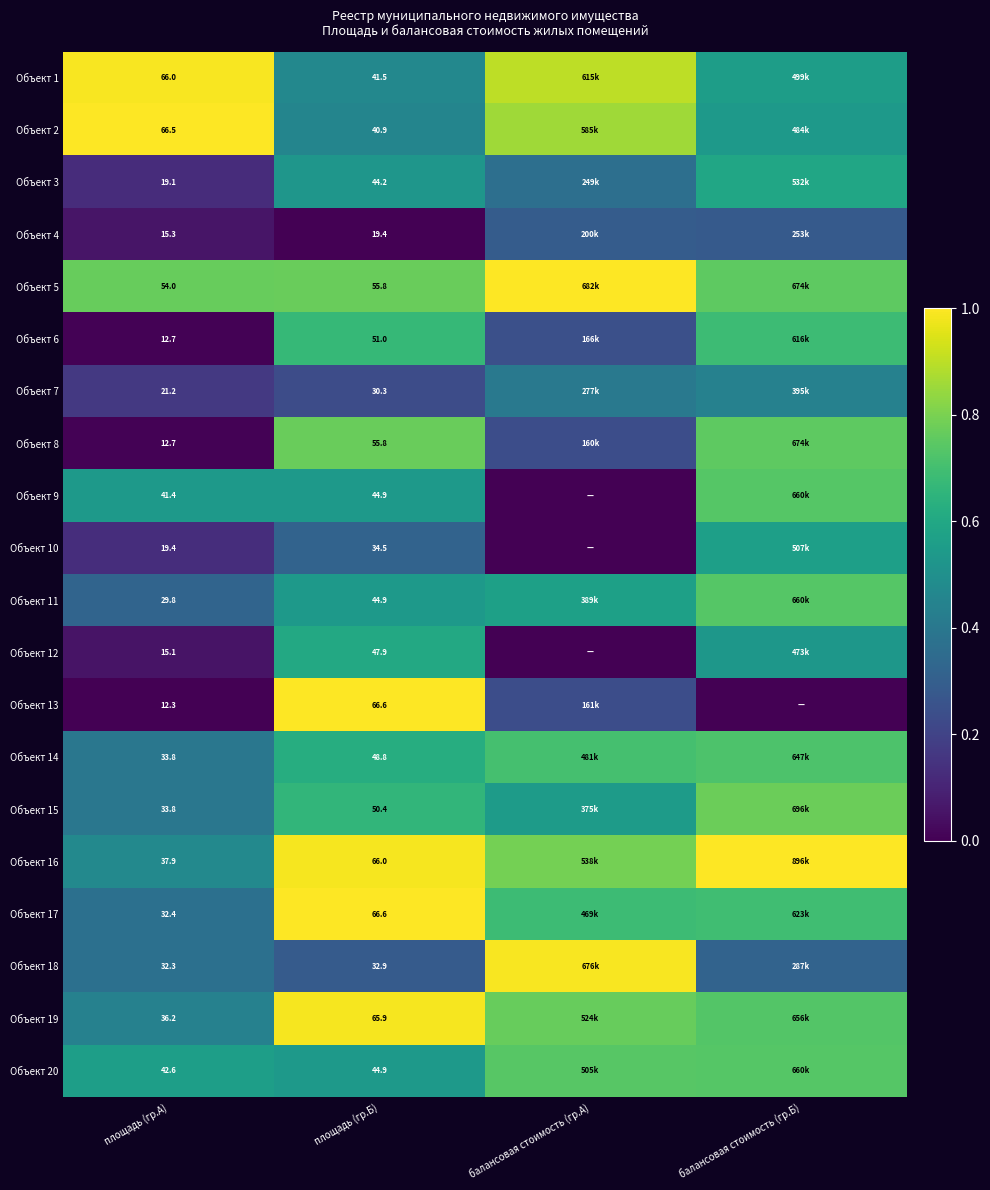

What is the difference between the Объект 20 values at площадь (гр.Б) and балансовая стоимость (гр.Б)?

0.2